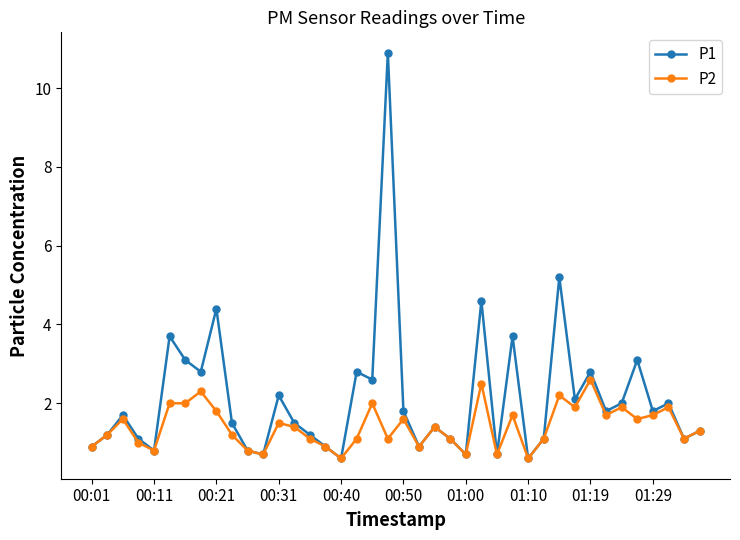

True or false: P2 has more than 1 points higher than both neighbors.

True